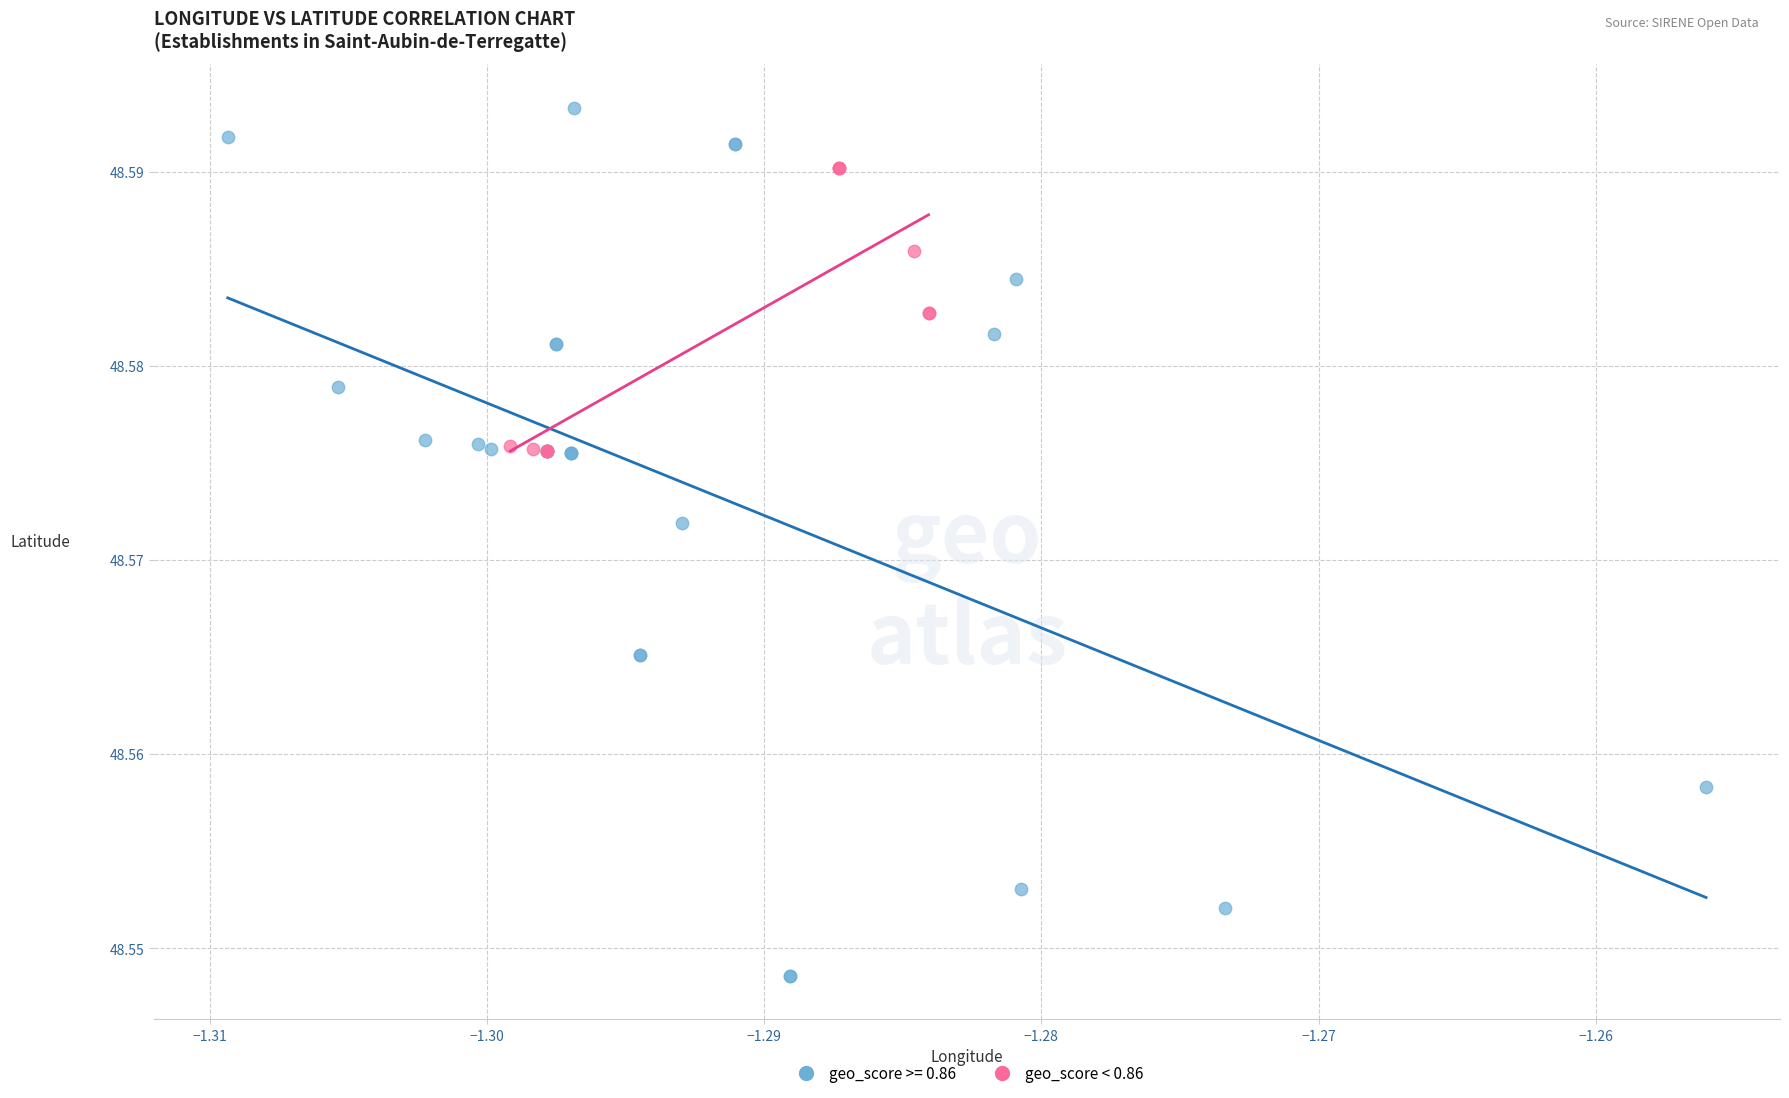

Which series contains the highest Y value?

geo_score >= 0.86